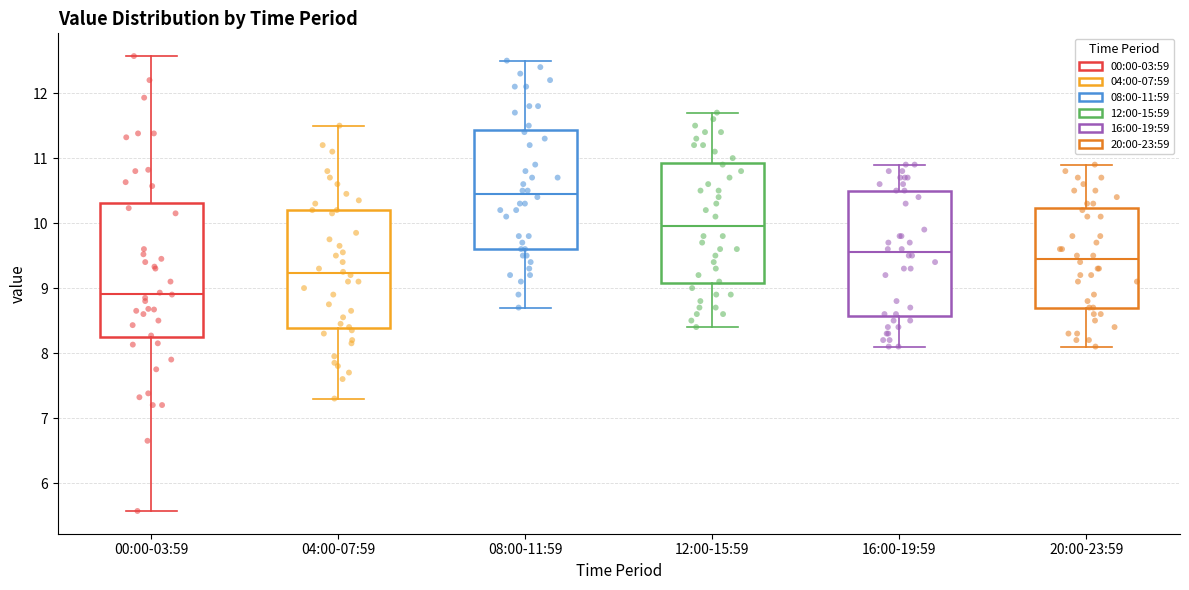

Where does the upper whisker of the box for 08:00-11:59 end on the y-axis? The values are not printed on the chart, so give them approximately, as read against the axis.

12.5